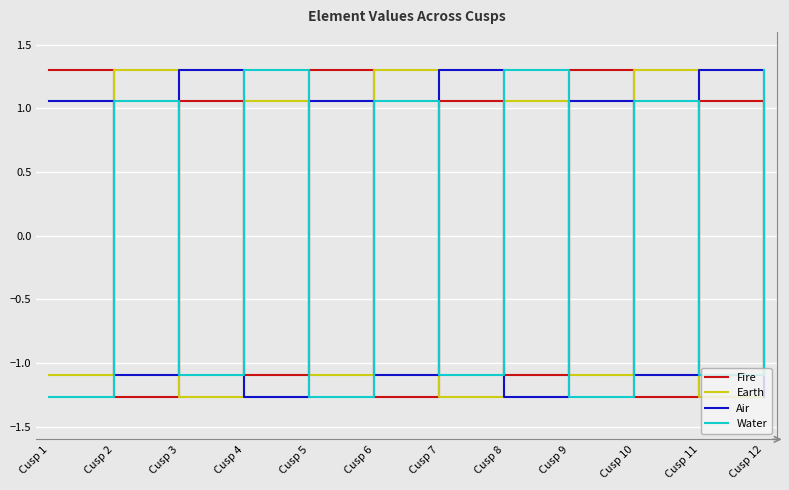

The Fire series shows -0.3 at Cusp 2. True or false?

False